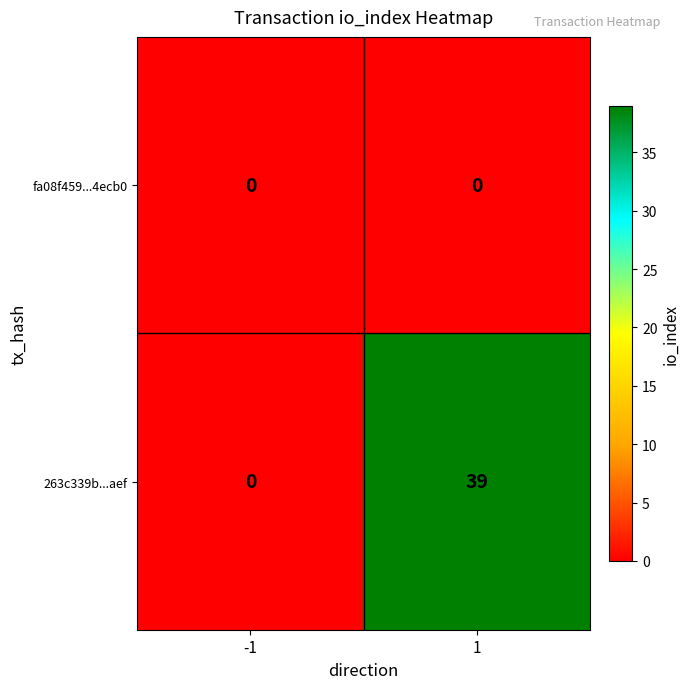

Which series has the largest range (max minus min)?

263c339b...aef